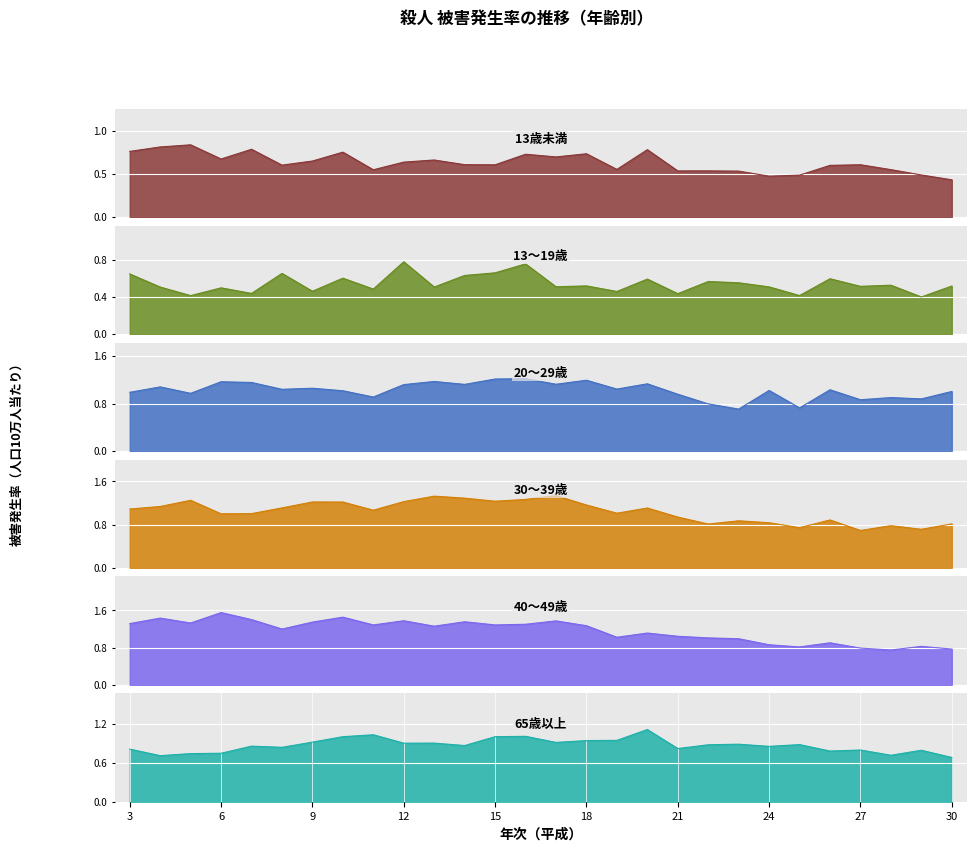

What is the smallest value displayed?

0.4